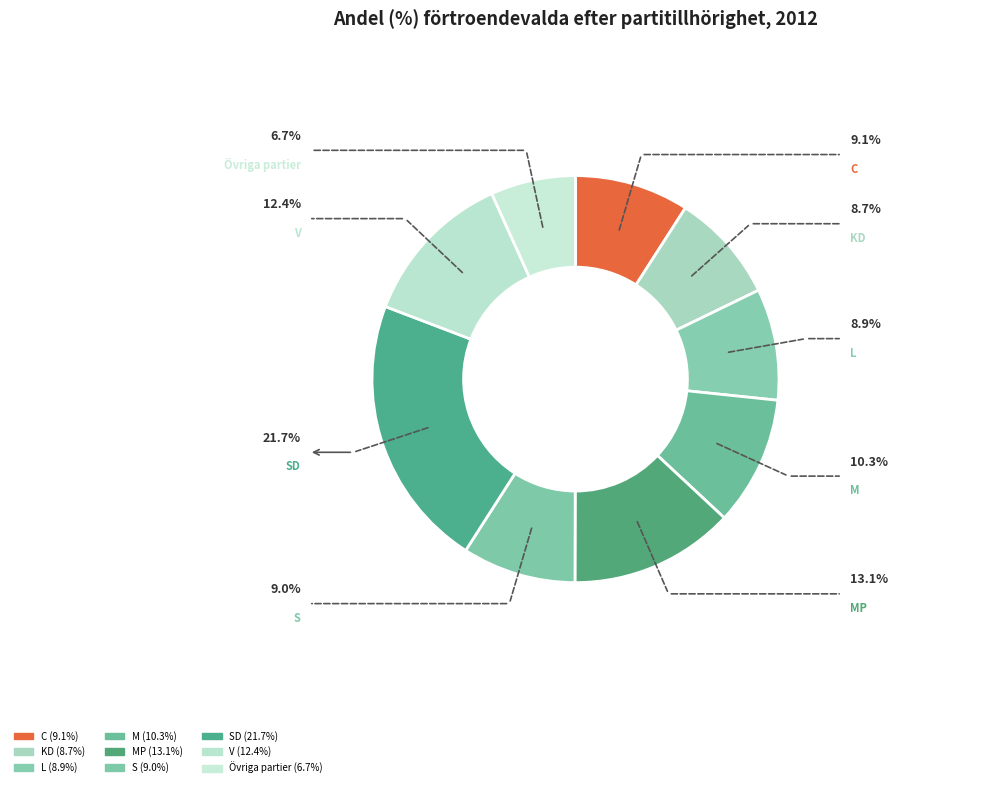

What is the smallest slice in the pie chart?

Övriga partier